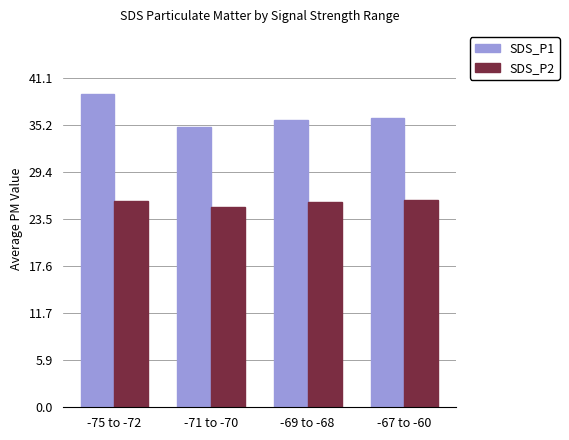

What is the label of the 1st bar from the left?

-75 to -72